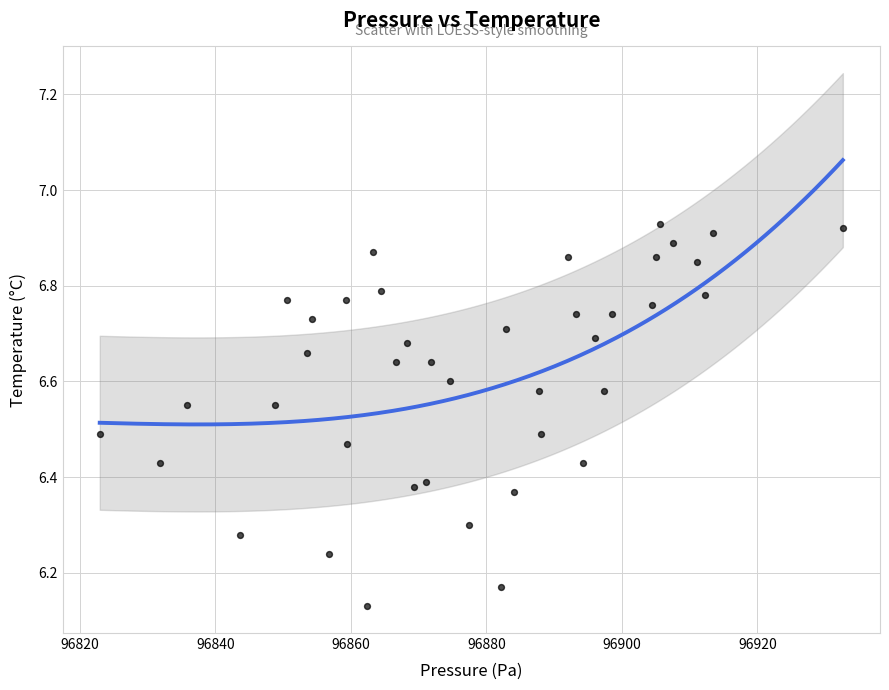

What is the range of Y values (max minus min)?

0.8